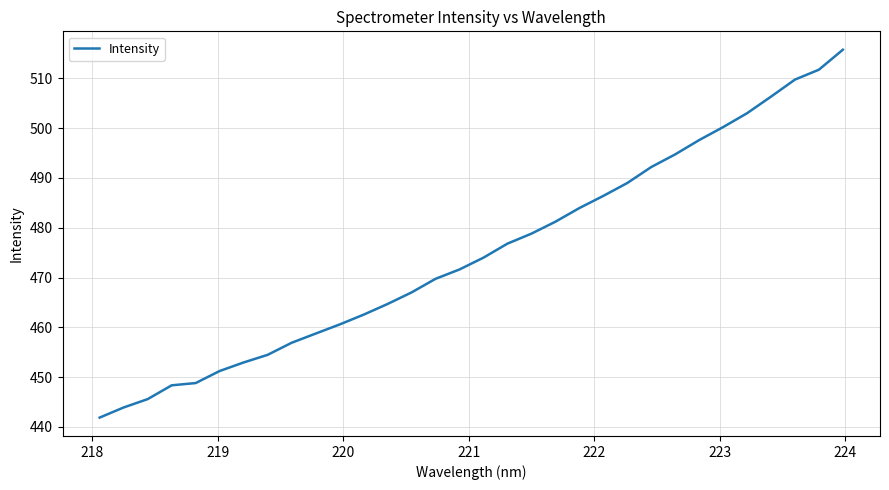

True or false: the data has more than 2 interior local peaks.

False